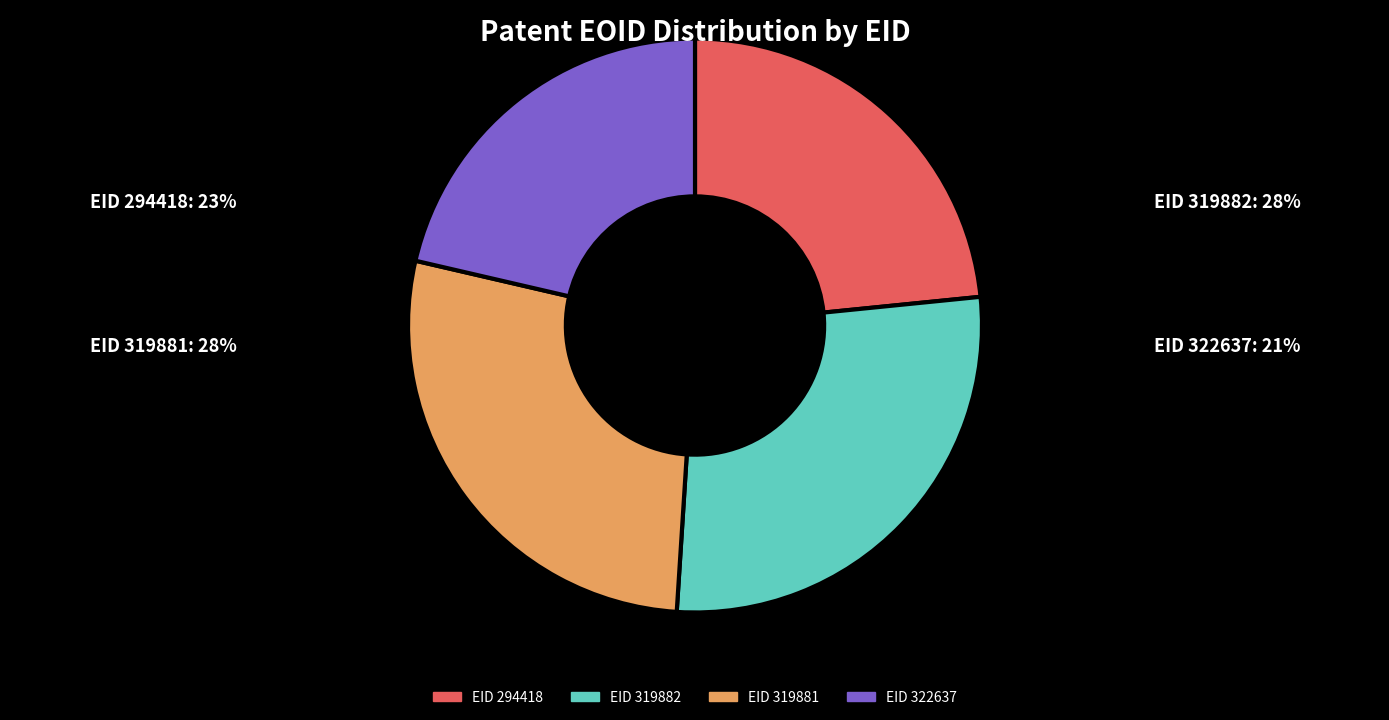

Is EID 294418 the majority of the pie?

No